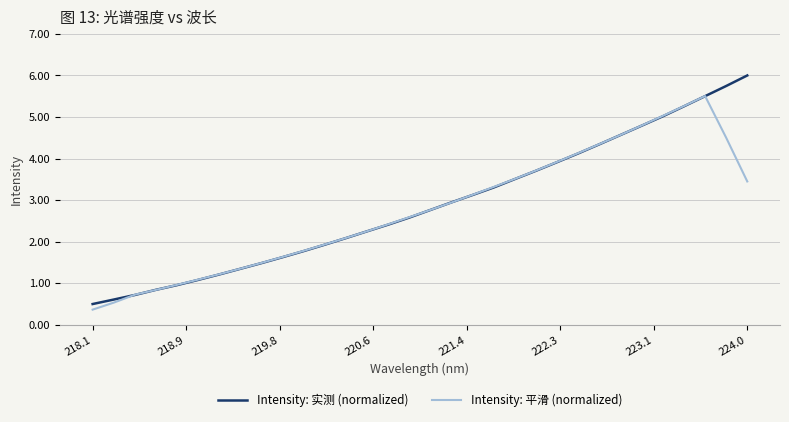

List the series in order of their peak value, lowest first.

Intensity: 平滑 (normalized), Intensity: 实测 (normalized)